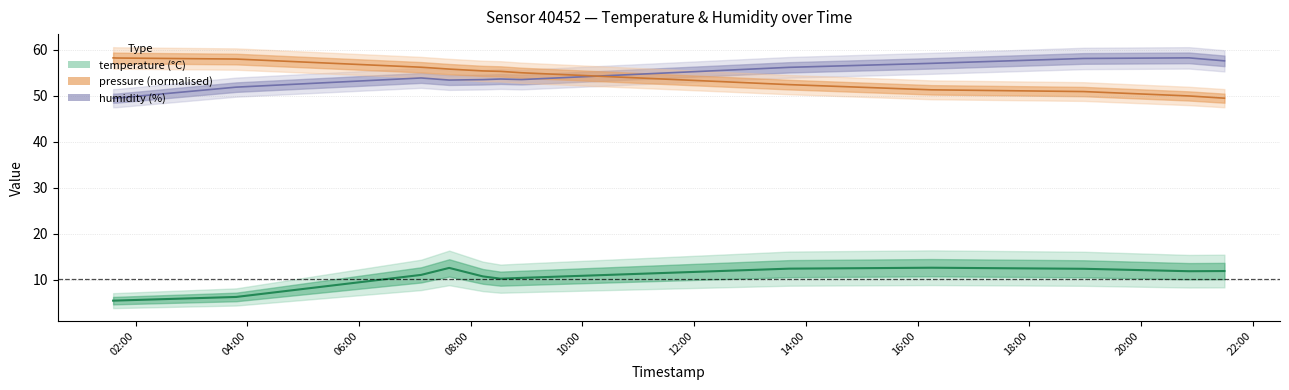

Which series has the widest spread of values?

humidity